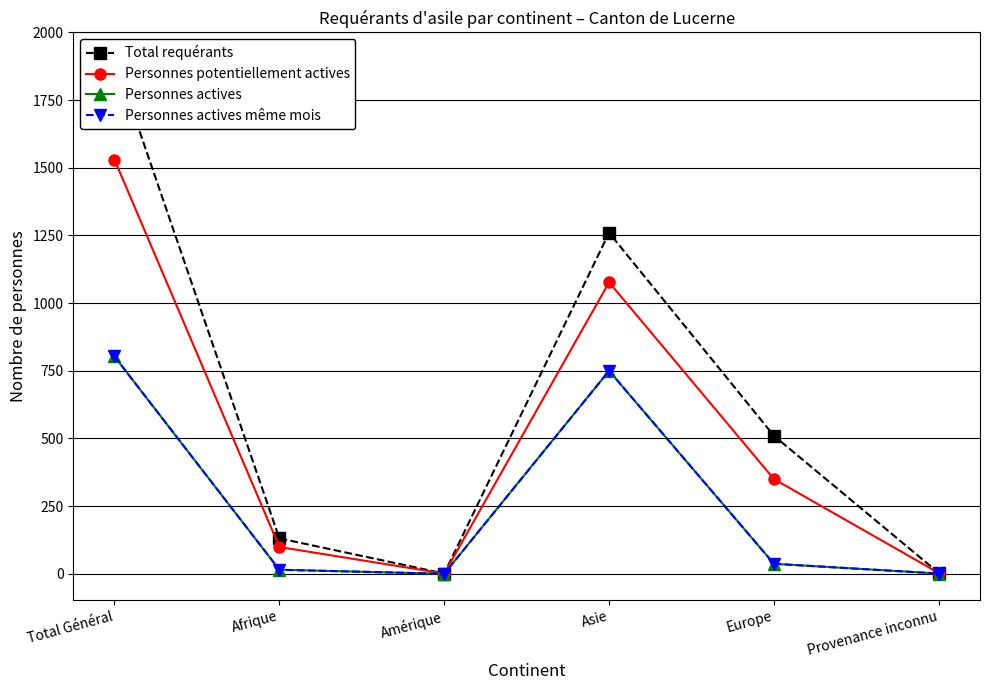

At how many categories does at least one series exceed 1163?

2